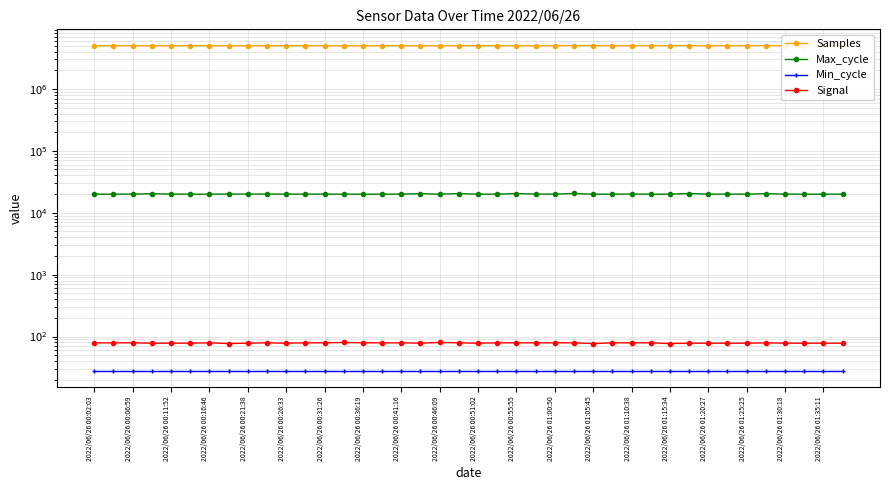

What is the difference between the highest and lowest values at 2022/06/26 00:02:03?

4996881